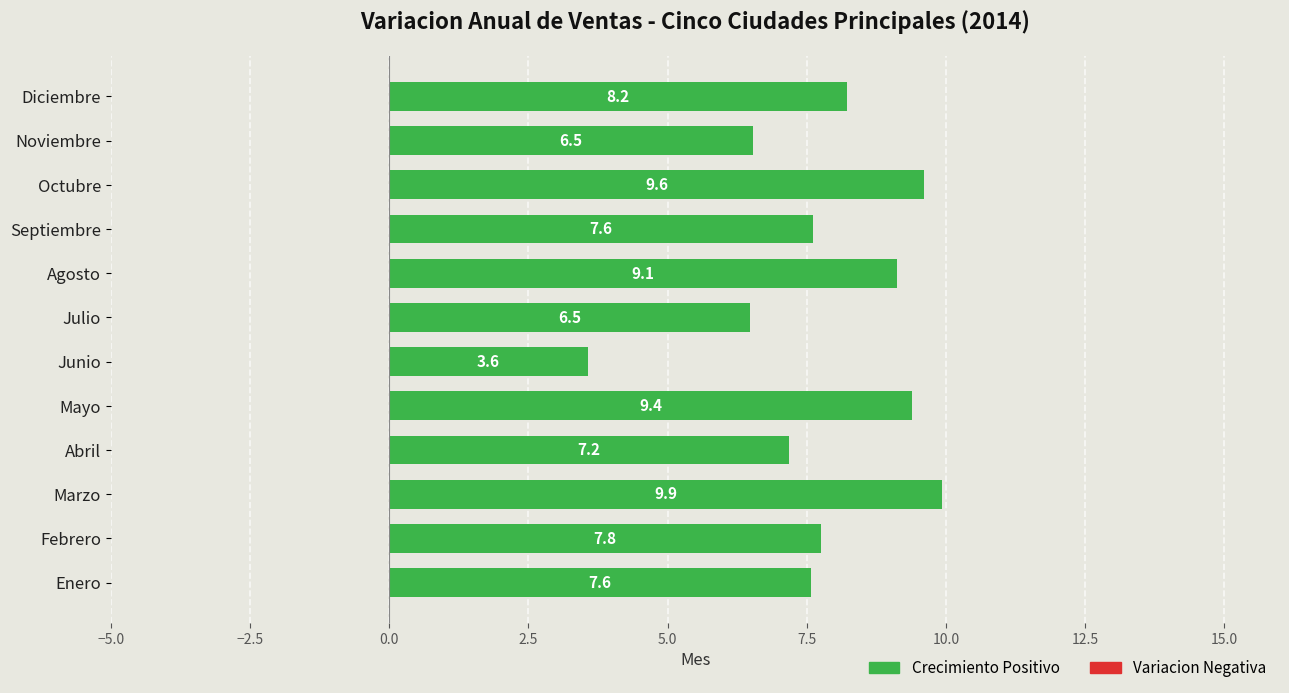

Between Septiembre and Marzo, which is larger?

Marzo